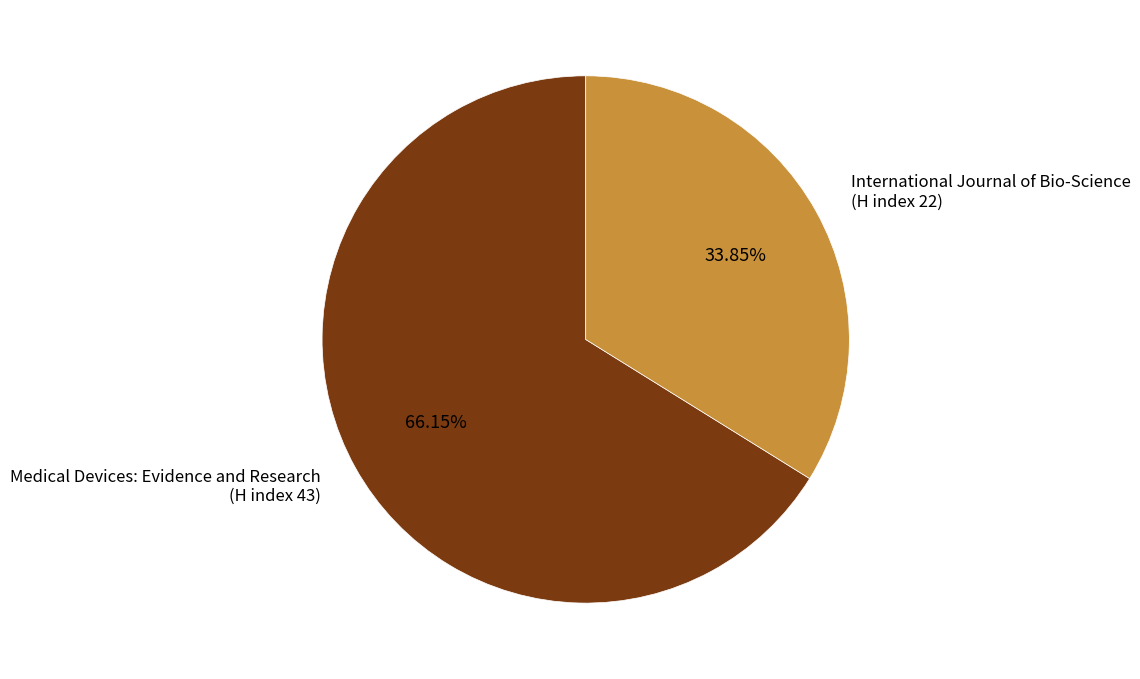

Is there a majority slice in this chart?

Yes